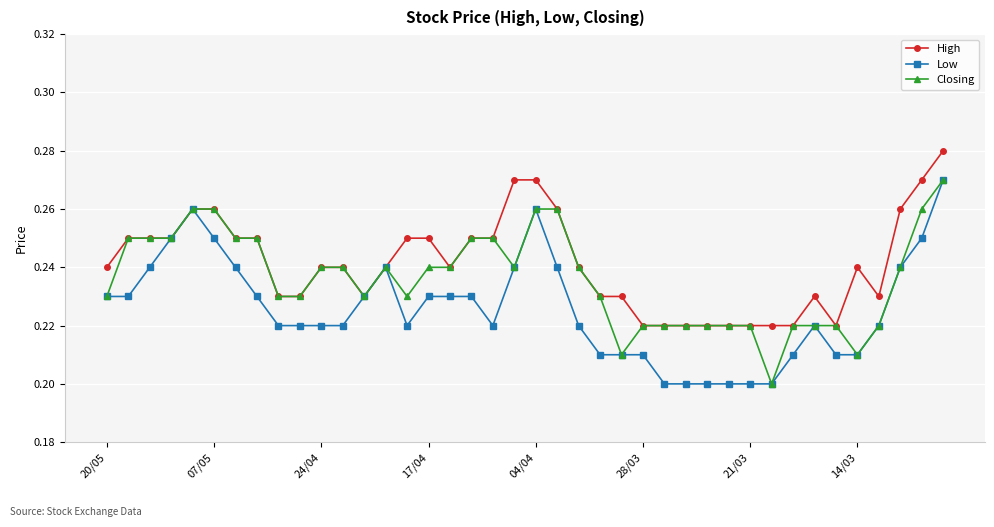

At how many categories does at least one series exceed 0?

40